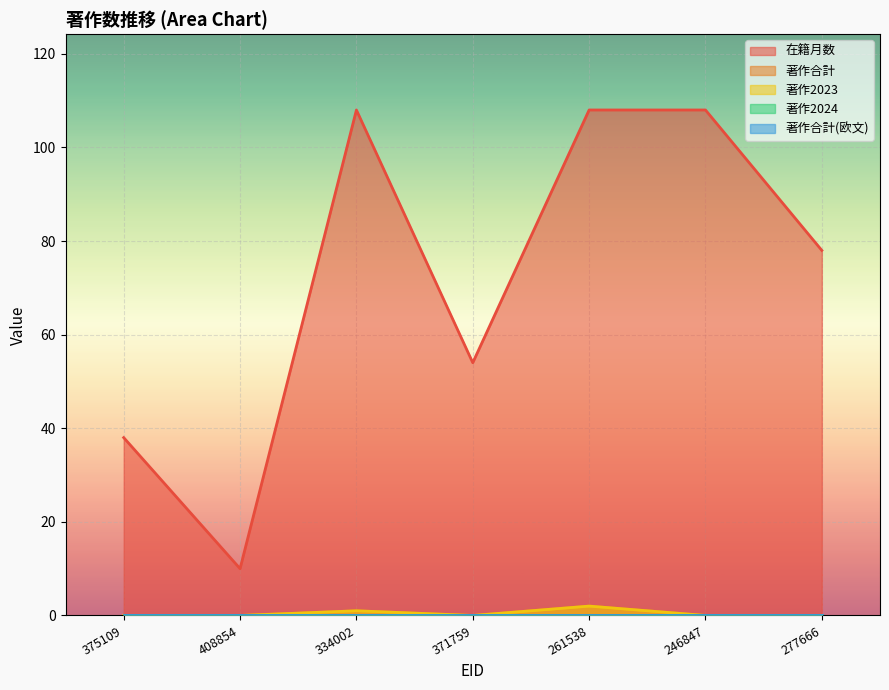

What is the highest value of the 在籍月数 series?

108